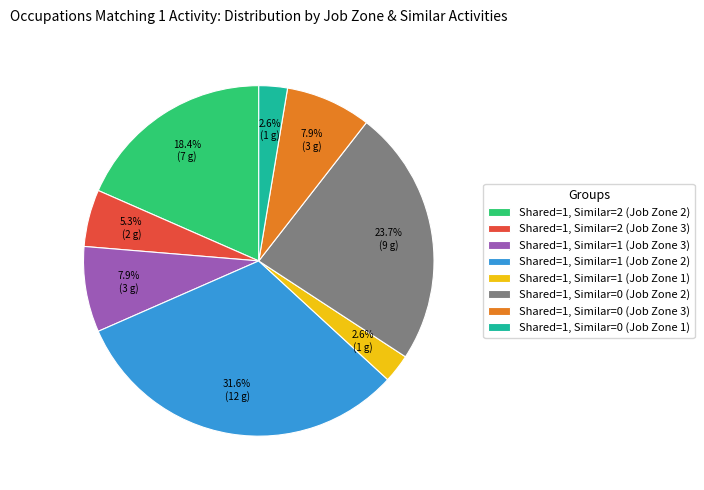

Which has a higher value, Shared=1, Similar=1 (Job Zone 1) or Shared=1, Similar=0 (Job Zone 2)?

Shared=1, Similar=0 (Job Zone 2)